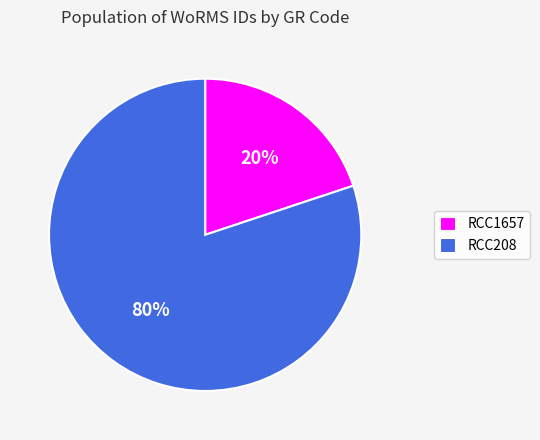

Combined, do RCC1657 and RCC208 account for over 50%?

Yes